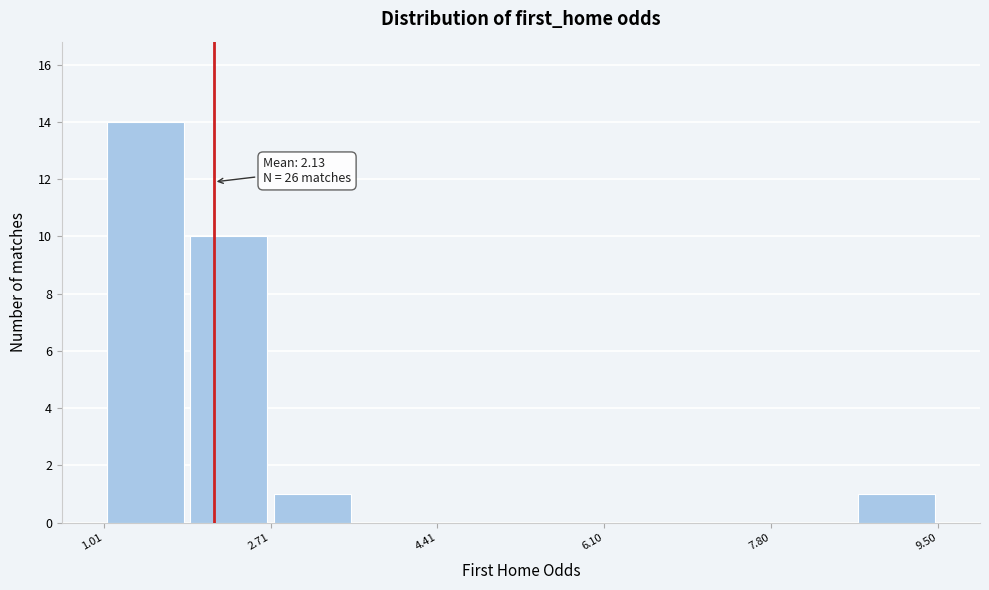

Over which range of the x-axis is the bar tallest?

1.0 to 1.8